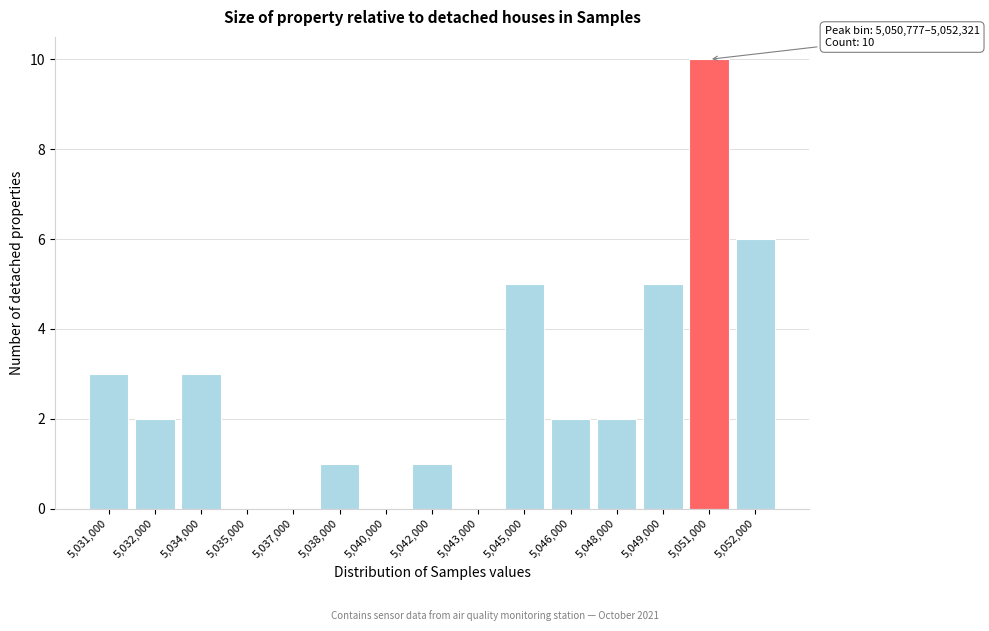

Reading left to right, transcribe all the data shown in this chart.

5,031,000=3	5,032,000=2	5,034,000=3	5,035,000=0	5,037,000=0	5,038,000=1	5,040,000=0	5,042,000=1	5,043,000=0	5,045,000=5	5,046,000=2	5,048,000=2	5,049,000=5	5,051,000=10	5,052,000=6